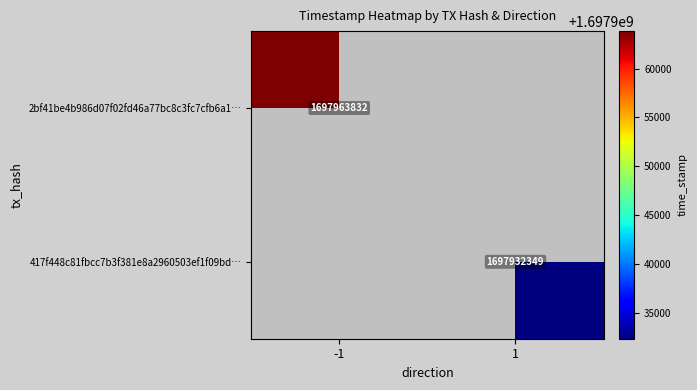

The 417f448c81fbcc7b3f381e8a2960503ef1f09bd… series shows 1697932349 at 1. True or false?

True